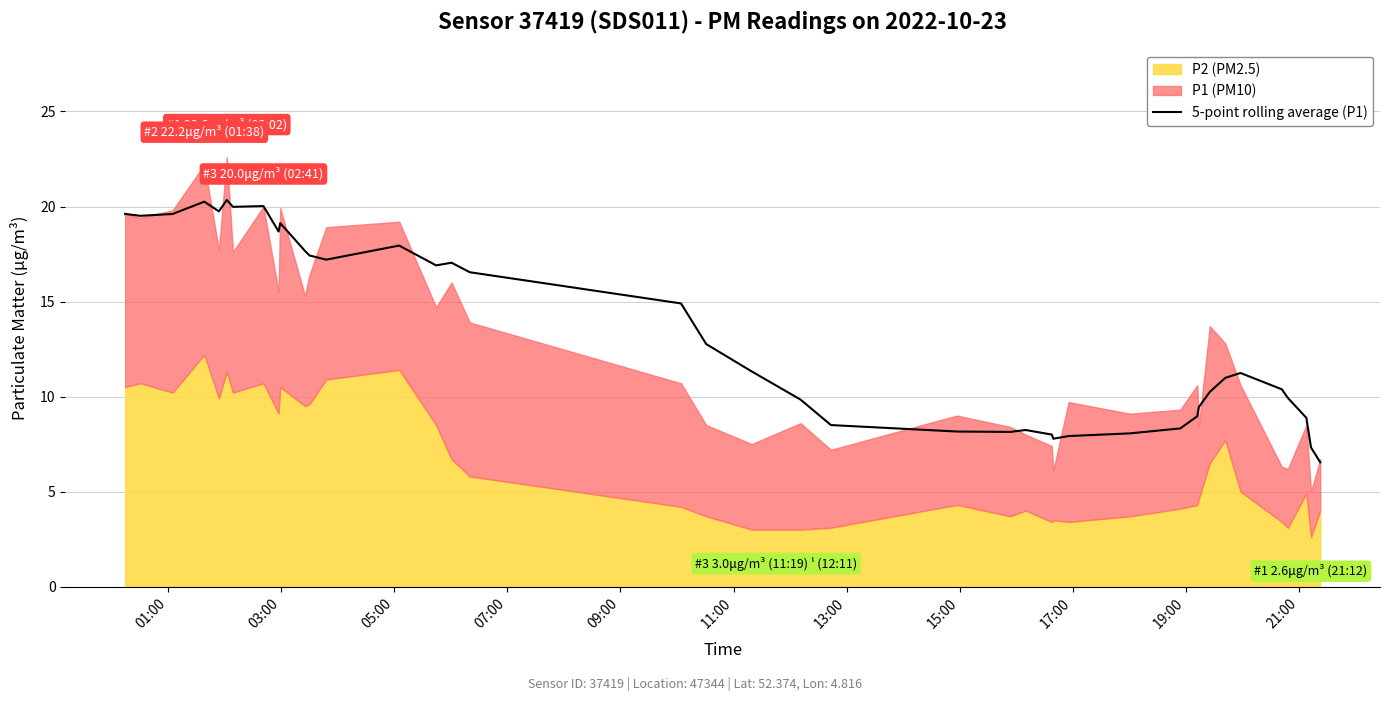

What is the highest value of the 5-point rolling average (P1) series?

20.3